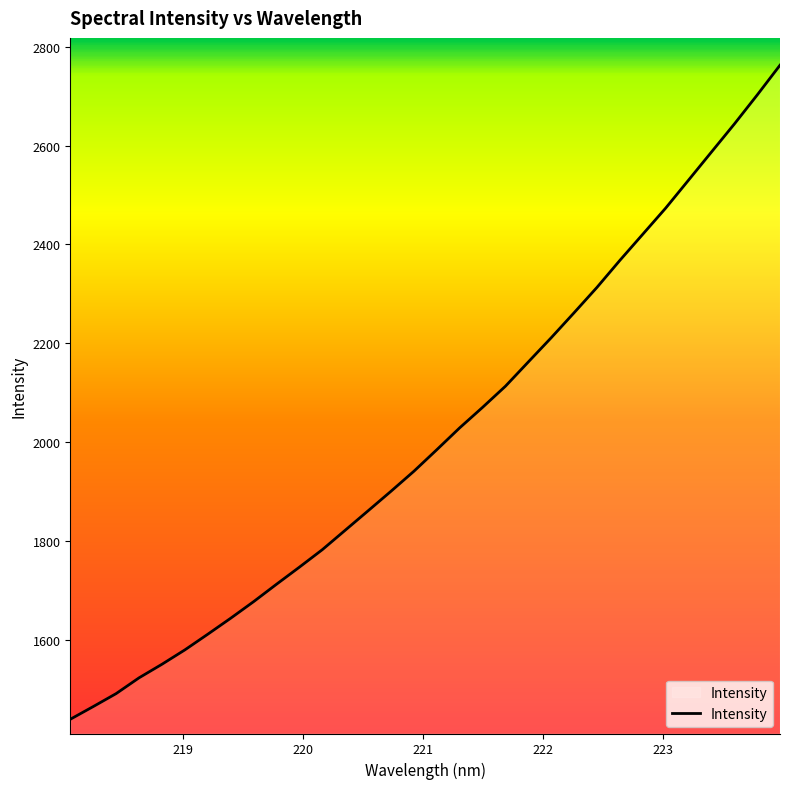

What is the difference between the maximum and minimum values?

1323.8